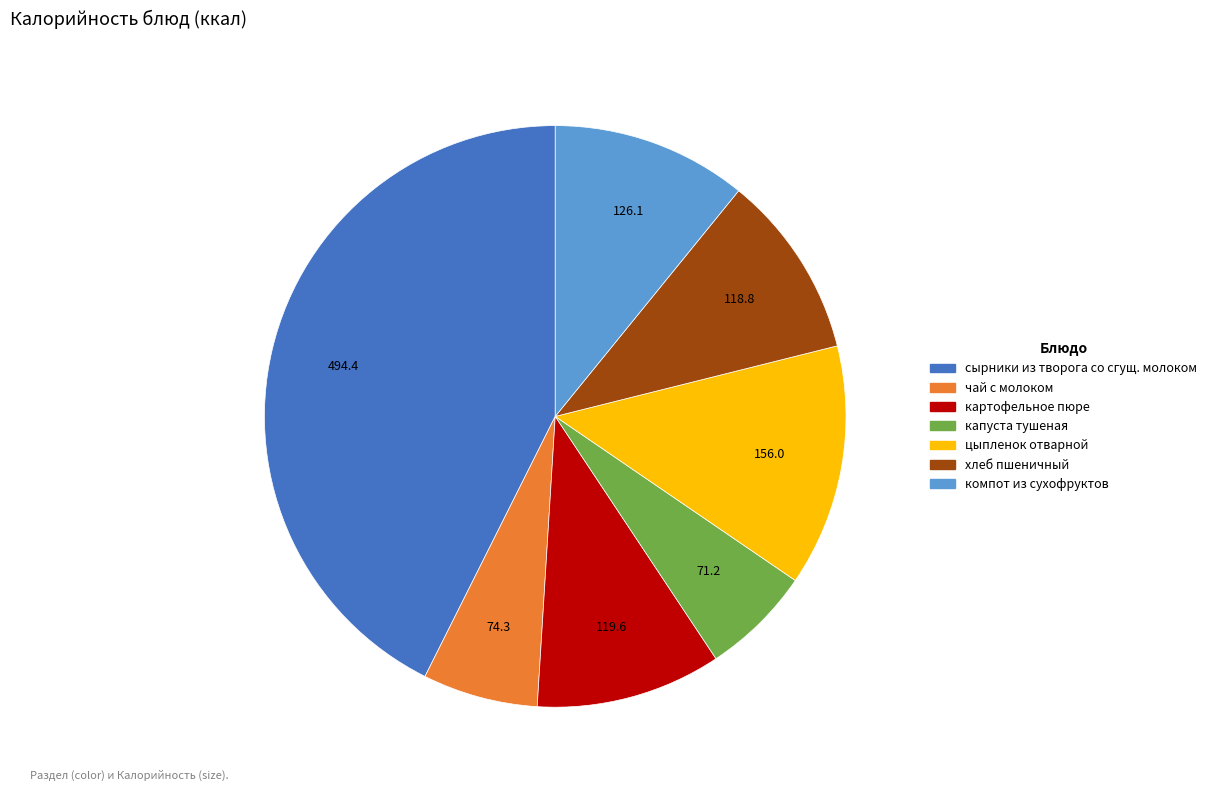

Which slice is the largest?

сырники из творога со сгущ. молоком